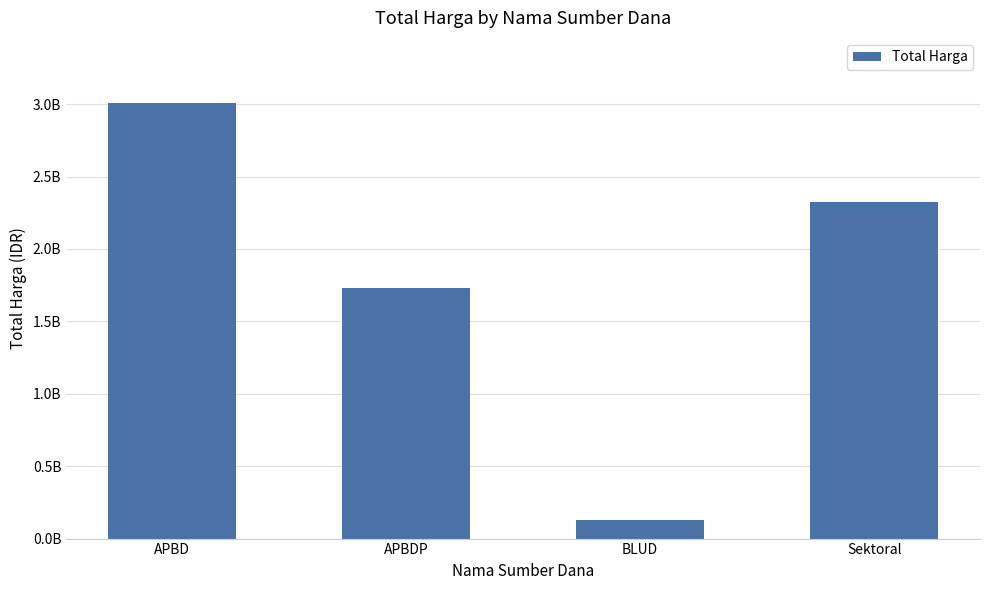

Is it true that the value at APBD is 3006926730?

True